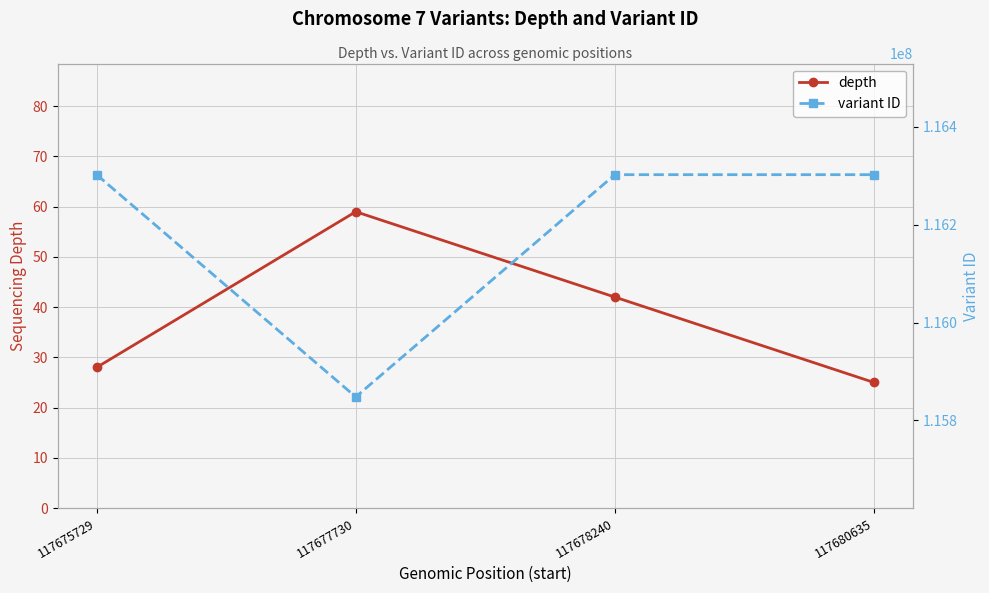

At which label is depth closest to 42?

117678240